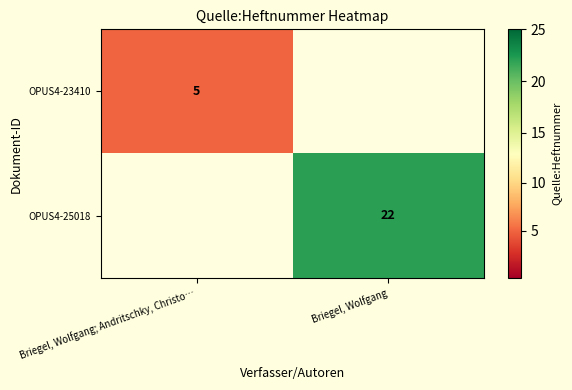

At how many categories does at least one series exceed 6?

1